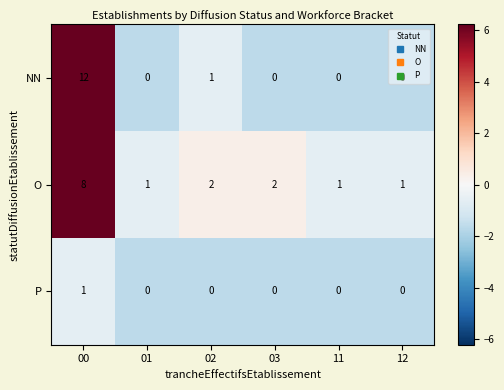

Rank the series at 02 from lowest to highest value.

P, NN, O